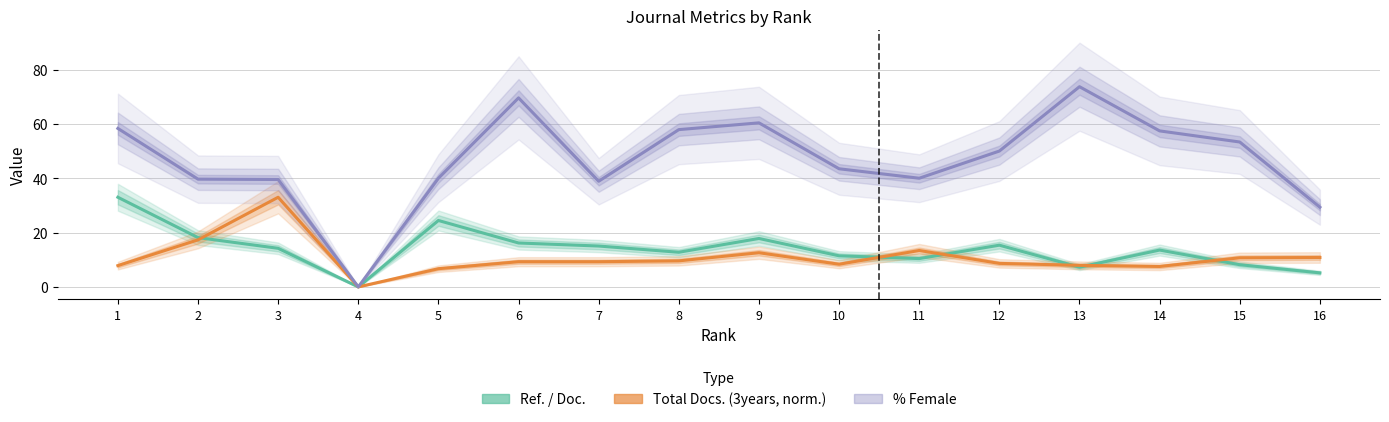

Which series has the largest total across all categories?

% Female